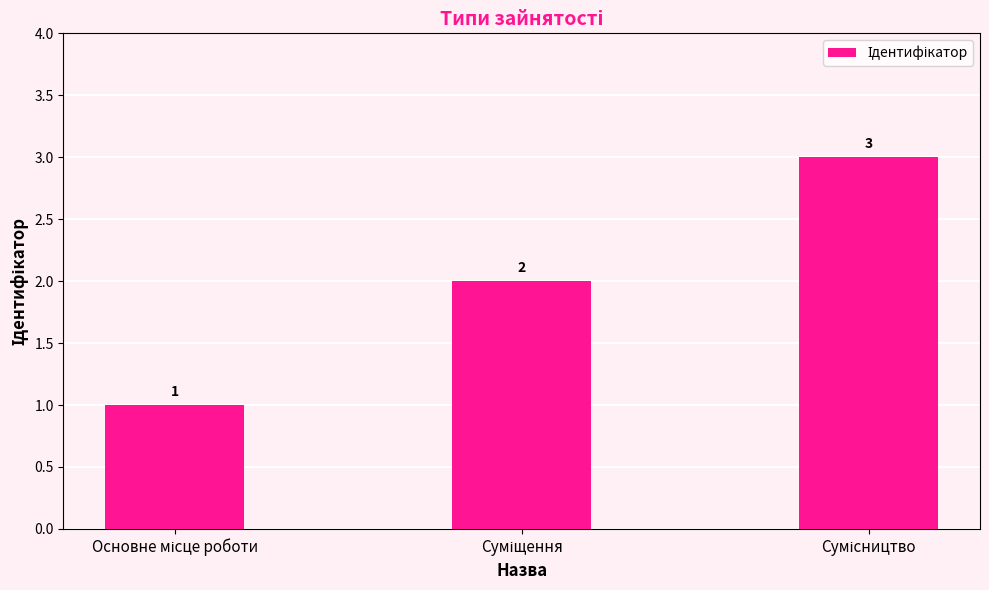

What is the sum of all values?

6